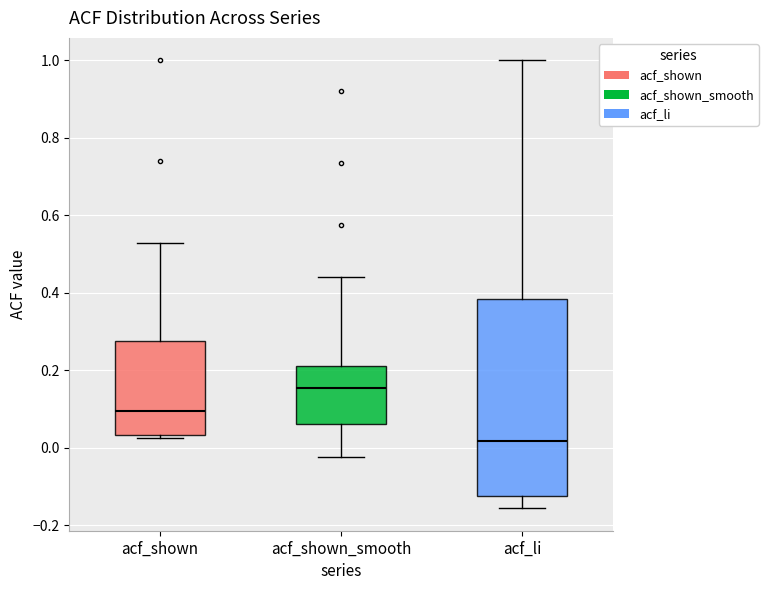

Reading left to right, read every box against the y-axis: the position of its median line, the range the box covers, and the ends of its whiskers. The values are not printed on the chart, so give them approximately, as read against the axis.

acf_shown: median 0.10, box 0.04 to 0.28, whiskers 0.02 to 0.52
acf_shown_smooth: median 0.16, box 0.06 to 0.22, whiskers -0.02 to 0.44
acf_li: median 0.02, box -0.12 to 0.38, whiskers -0.16 to 1.00